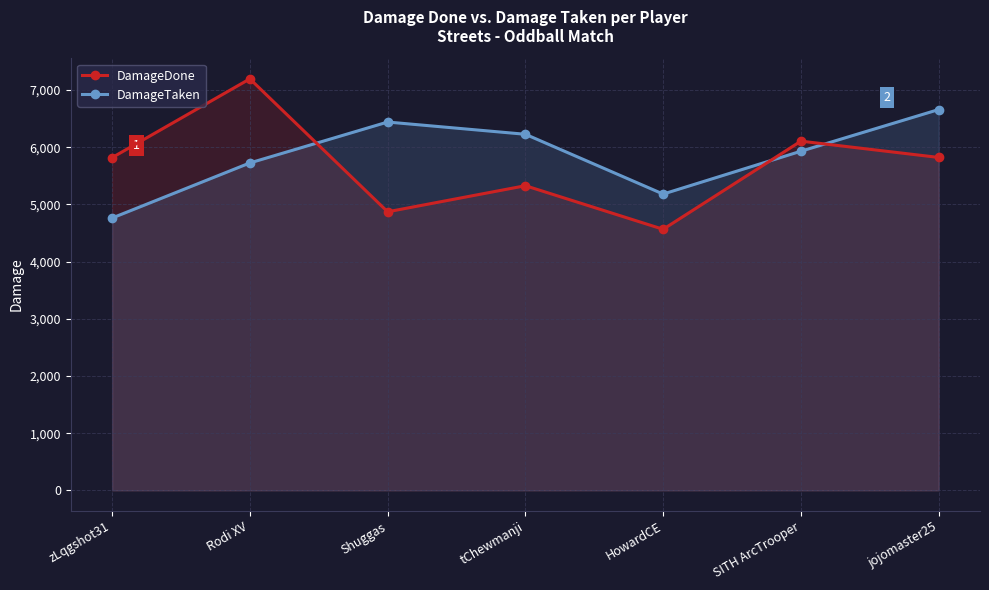

How many categories are shown in the chart?

7